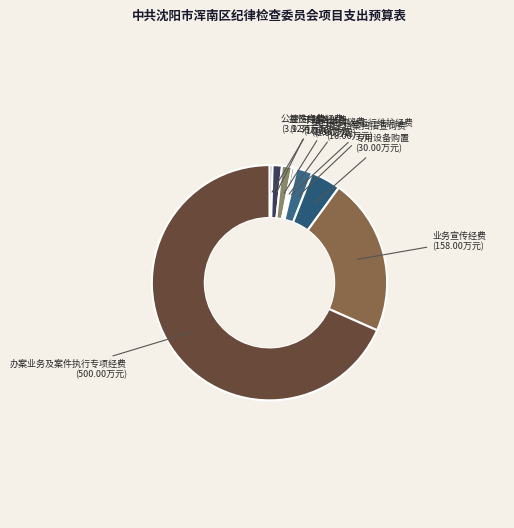

Combined, do 干部培训费 and 办案业务及案件执行专项经费 account for over 50%?

Yes